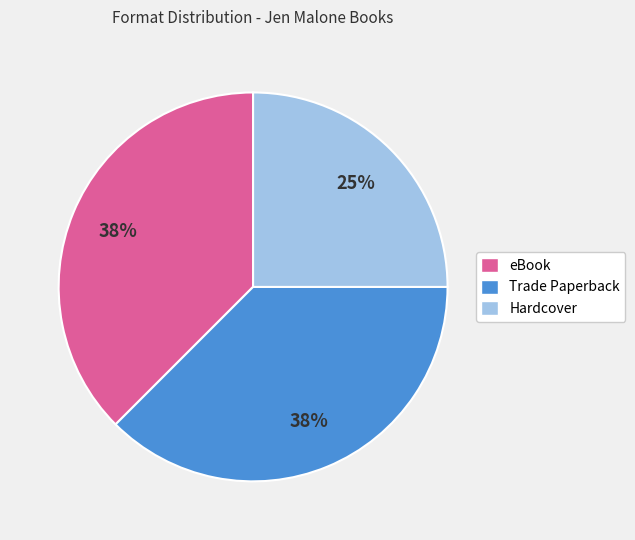

How many segments does this pie chart have?

3